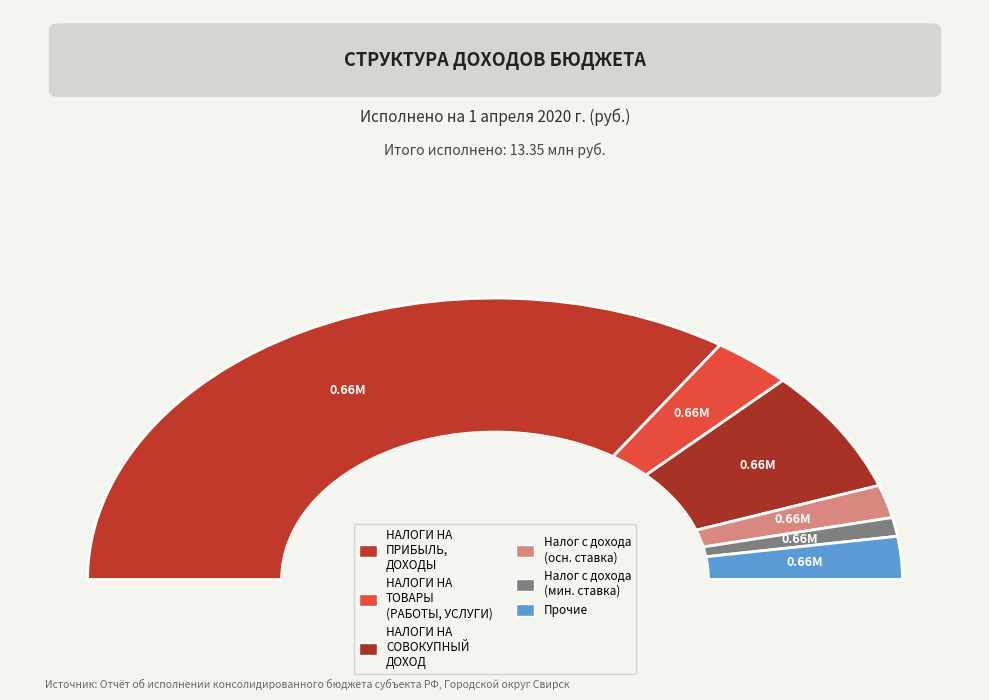

How many segments does this pie chart have?

6